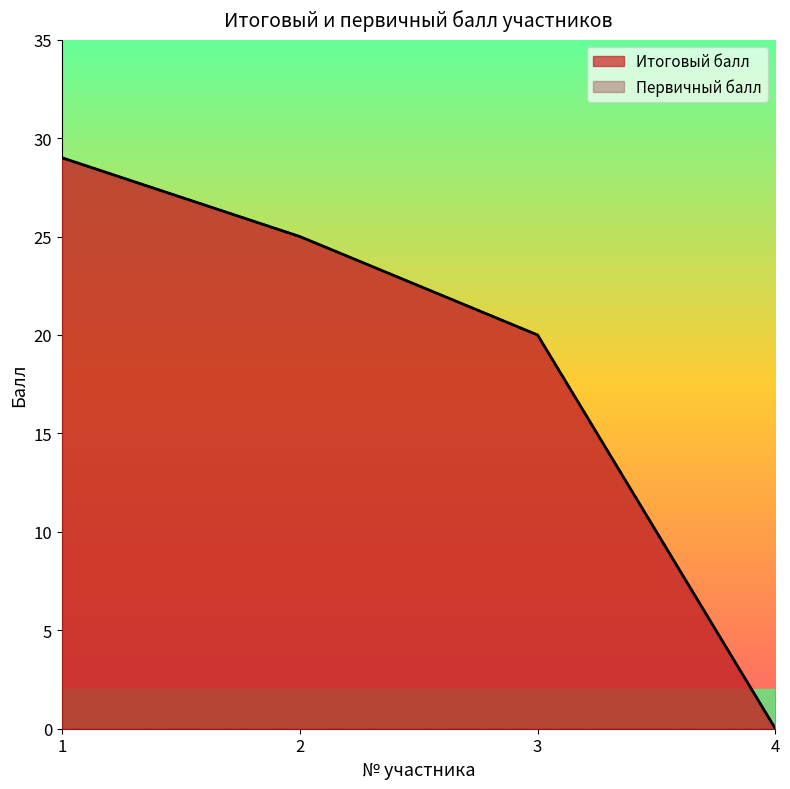

At which label is Первичный балл closest to 14?

3